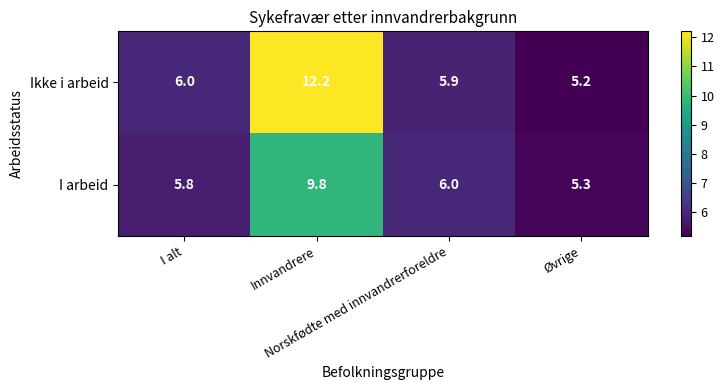

What is the difference between the maximum and second lowest values in the Ikke i arbeid series?

6.3